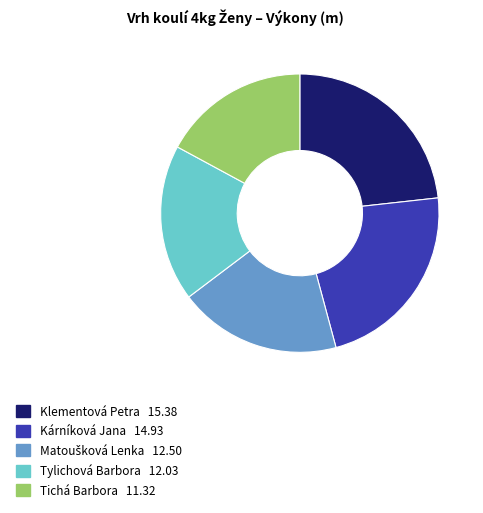

Do Tylichová Barbora and Kárníková Jana together represent more than half of the pie?

No